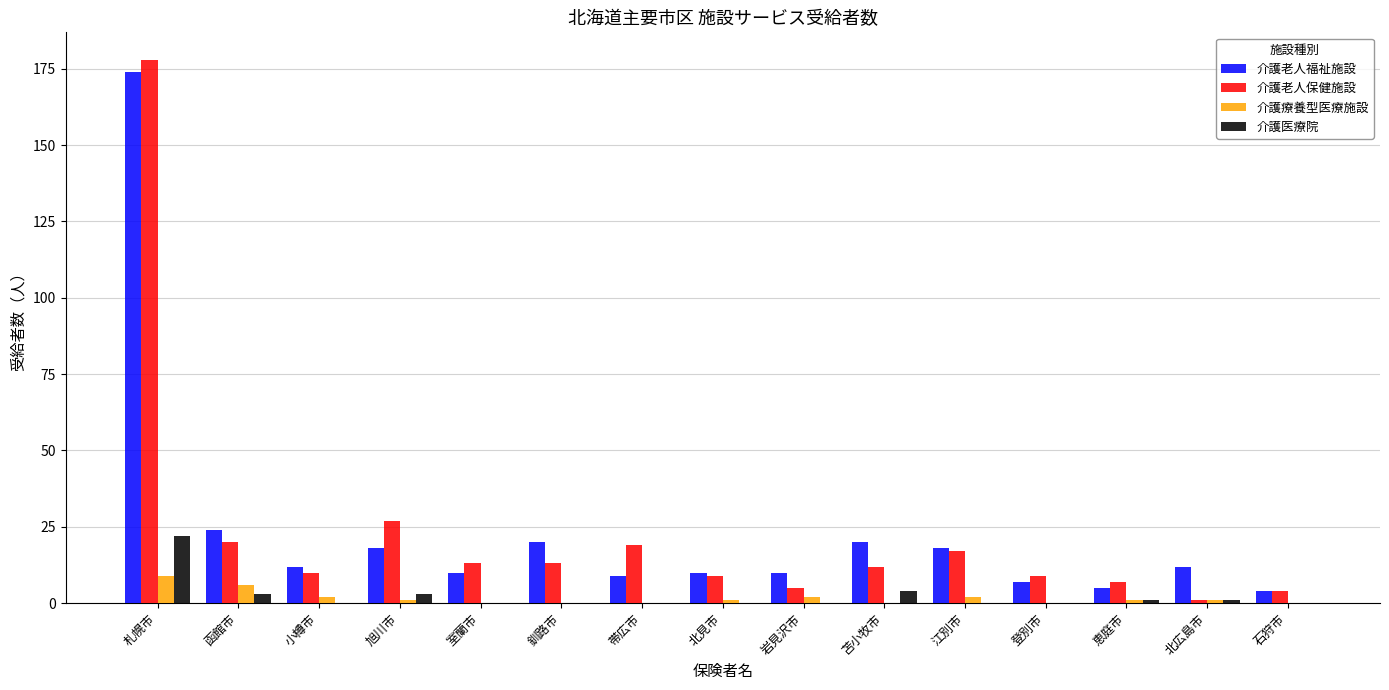

What is the maximum value shown in the chart?

178